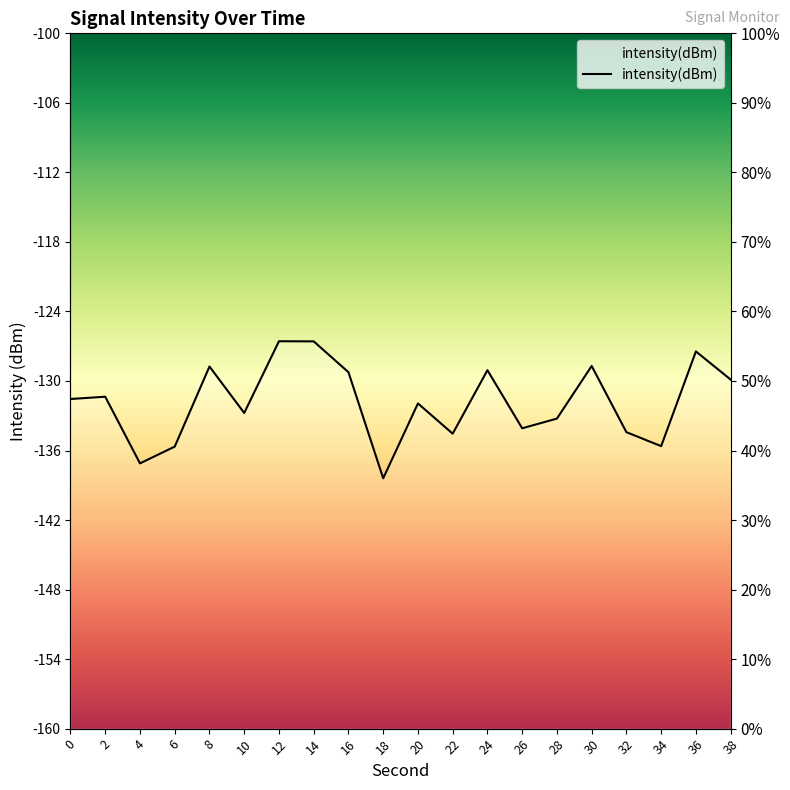

Reading left to right, transcribe all the data shown in this chart.

-131.6	-131.4	-137.1	-135.7	-128.8	-132.8	-126.6	-126.6	-129.2	-138.4	-131.9	-134.5	-129.1	-134.1	-133.2	-128.7	-134.4	-135.6	-127.5	-129.9